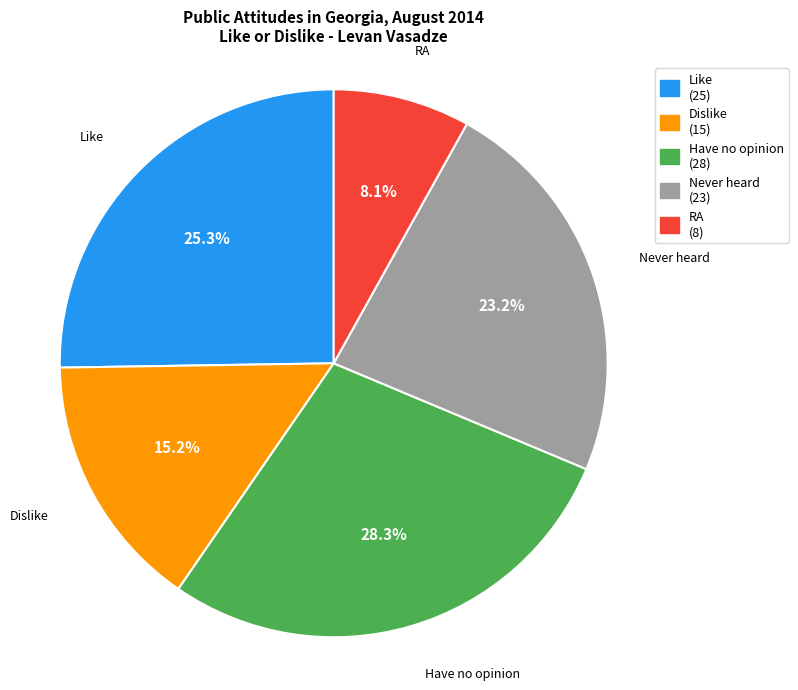

To the nearest percent, what portion does Have no opinion represent?

28%